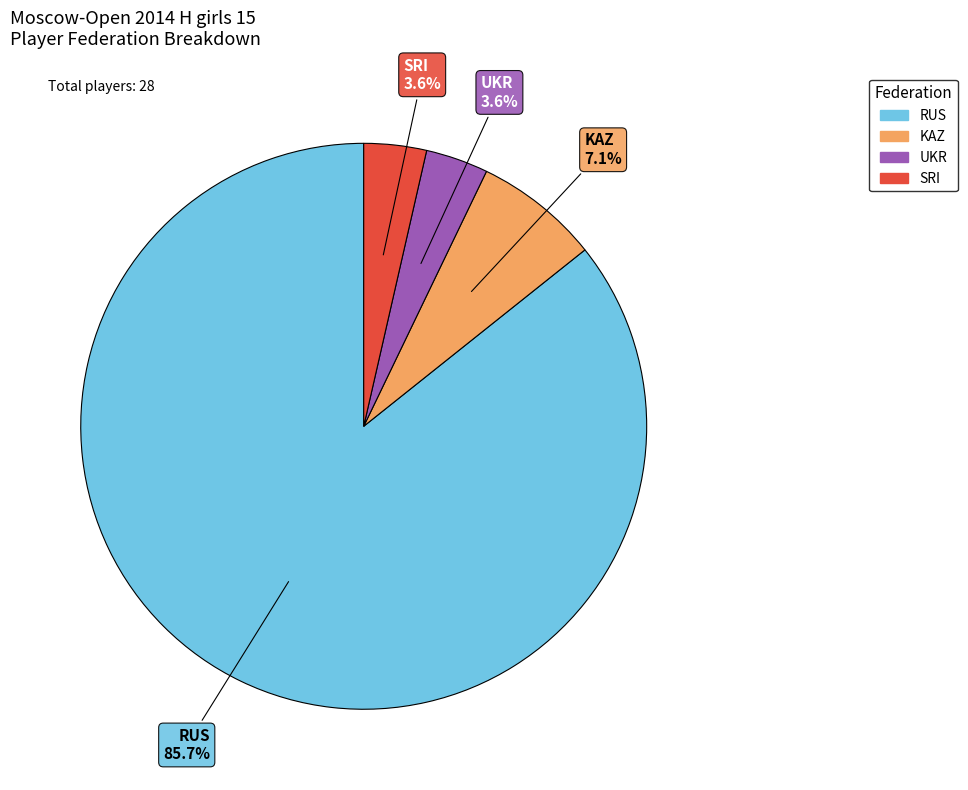

Which category has the biggest portion of the pie?

RUS